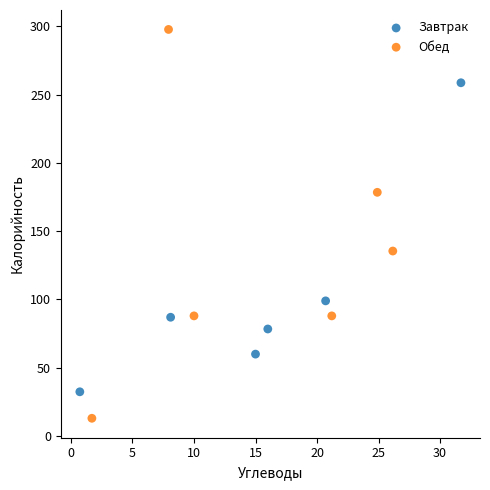

Which series has the largest Y range (max minus min)?

Обед